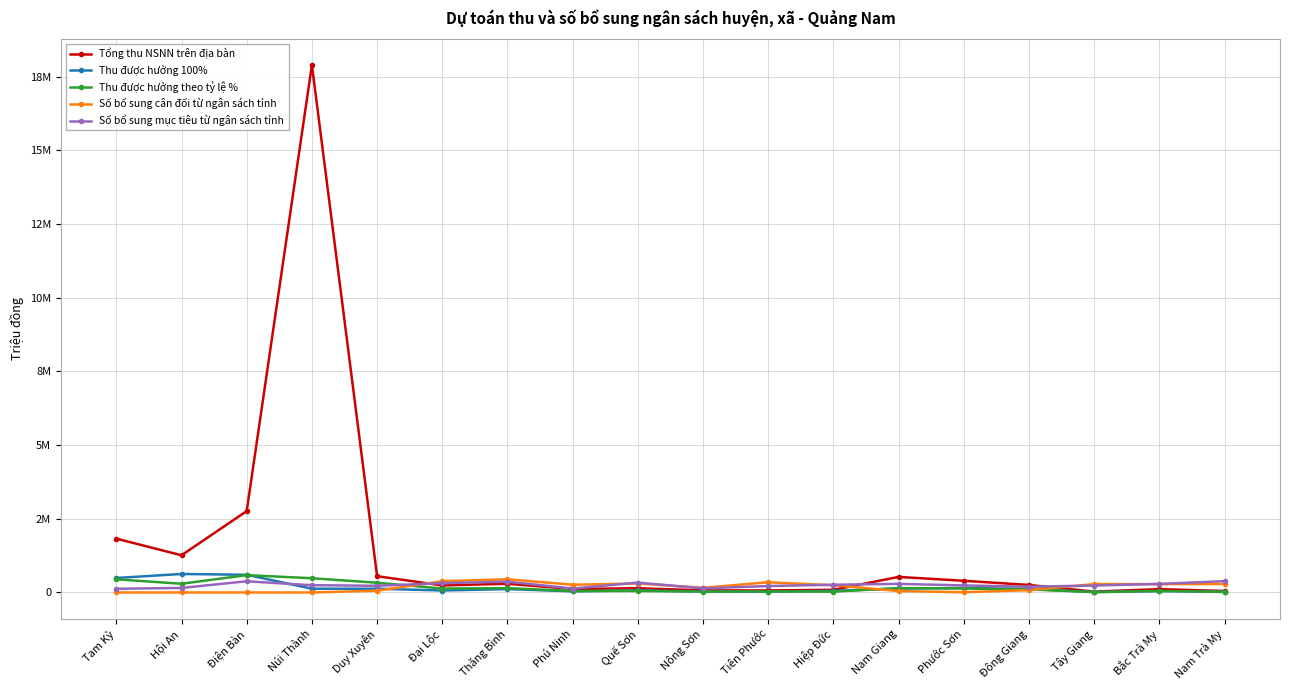

What is the label of the 6th point from the left?

Đại Lộc